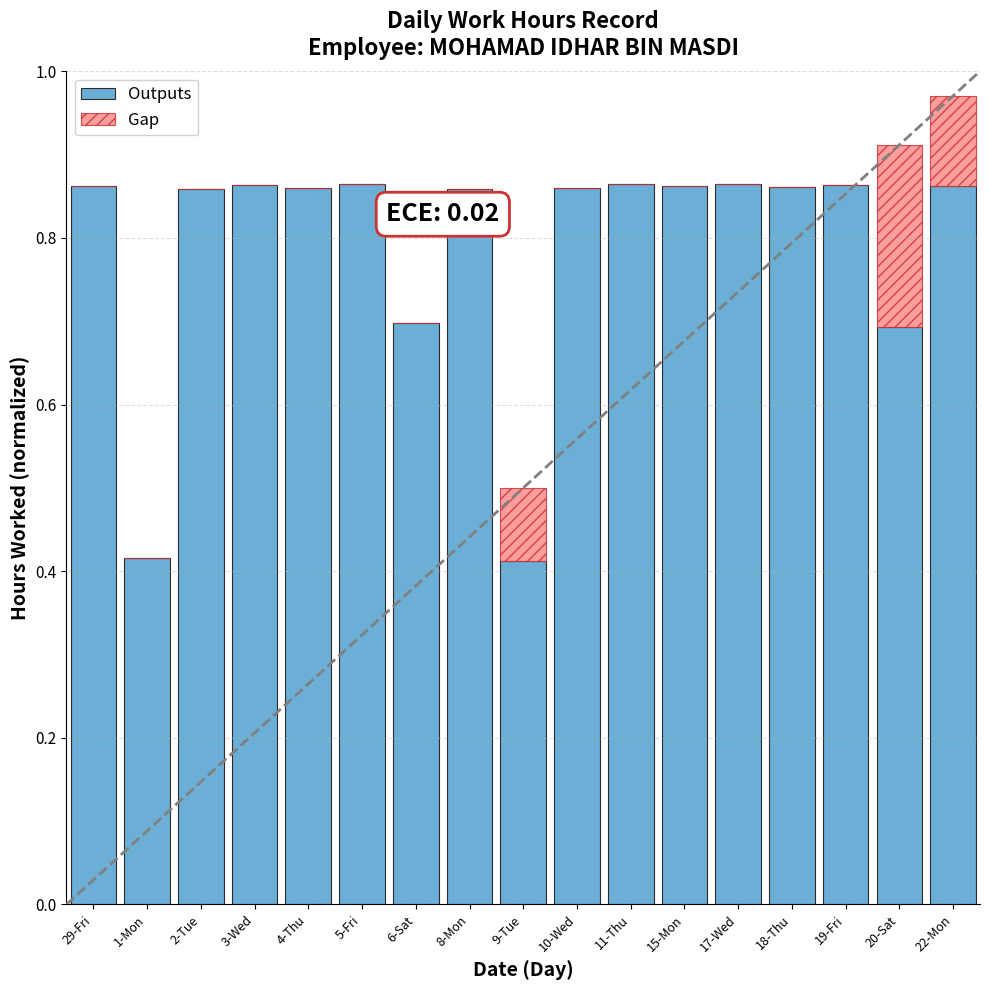

What is the sum of the Outputs values at 29-Fri and 1-Mon?

1.3